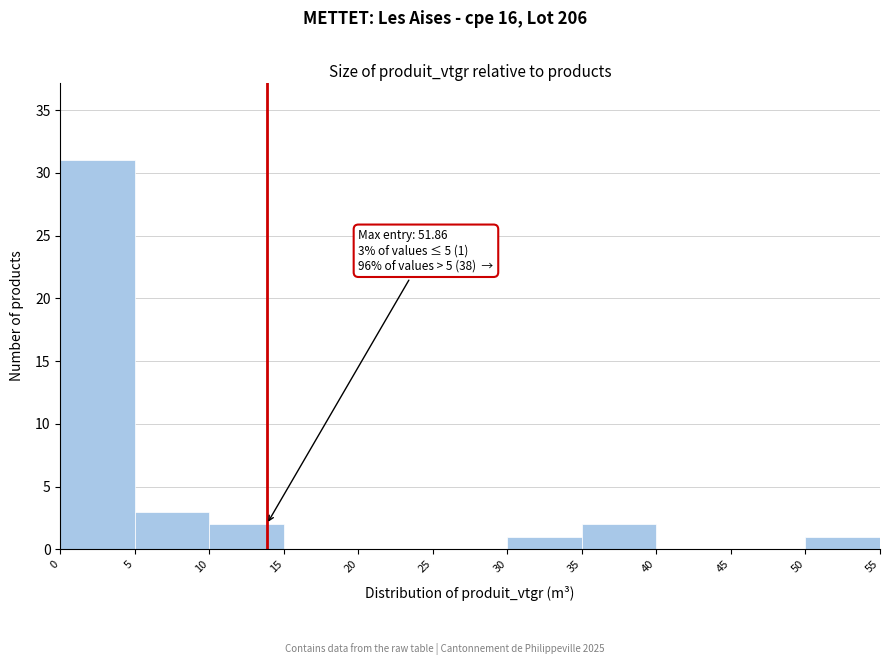

Over which range of the x-axis is the bar tallest?

0 to 5